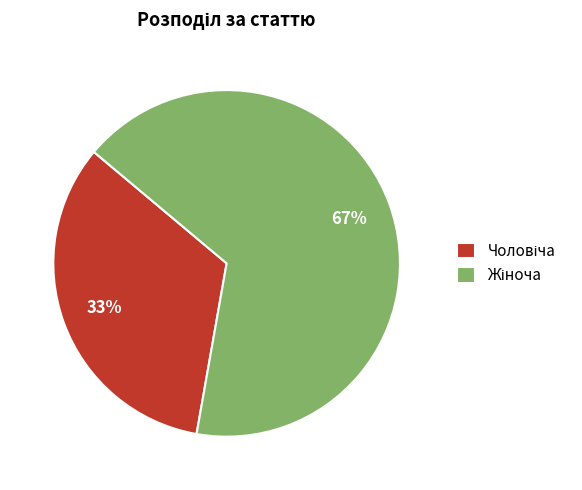

Is there a majority slice in this chart?

Yes